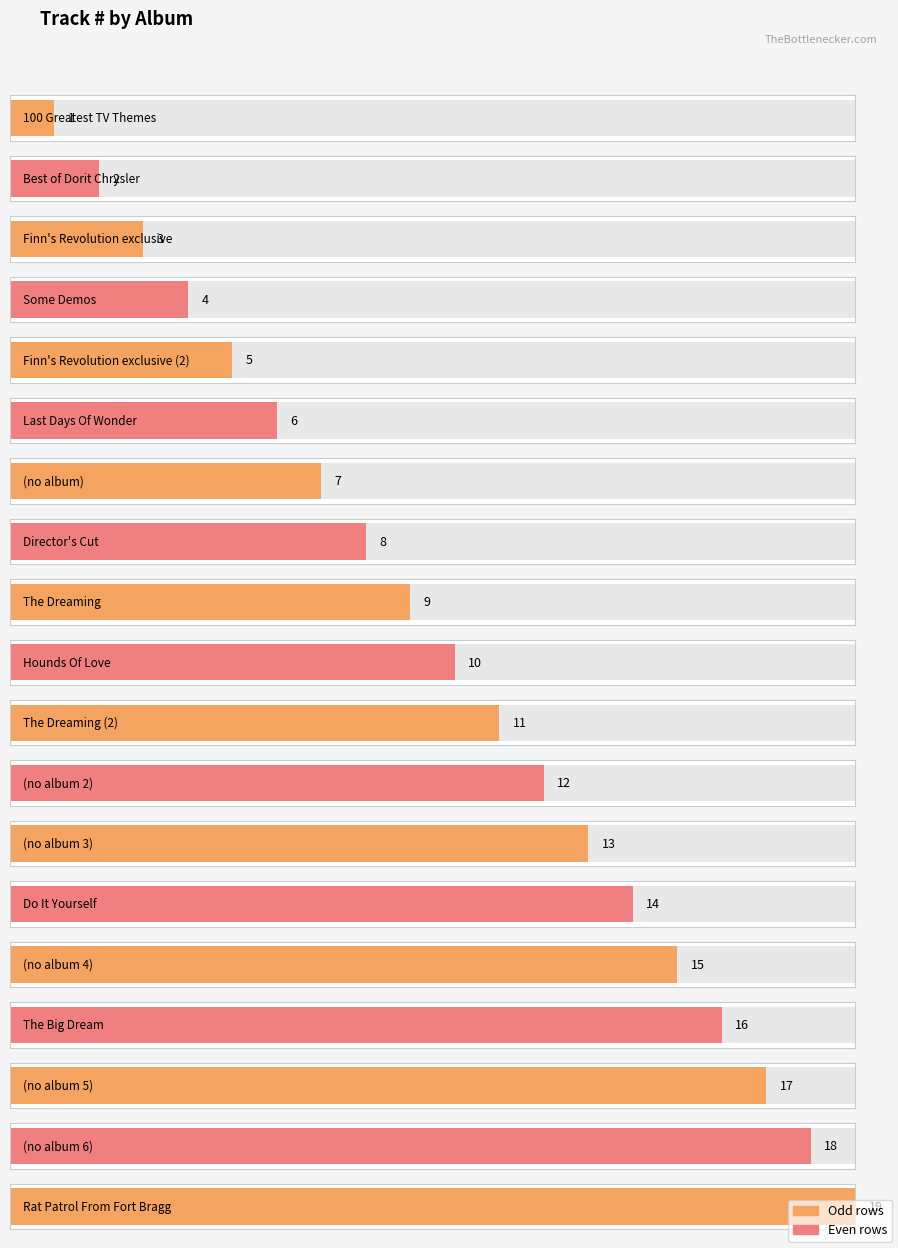

True or false: the data shows 7 at (no album).

True